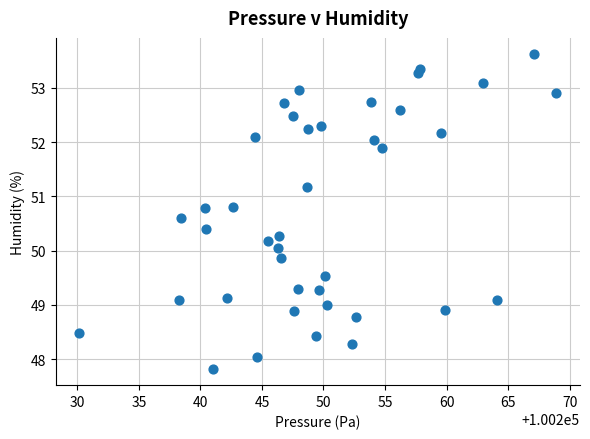

What is the range of Y values (max minus min)?

5.8